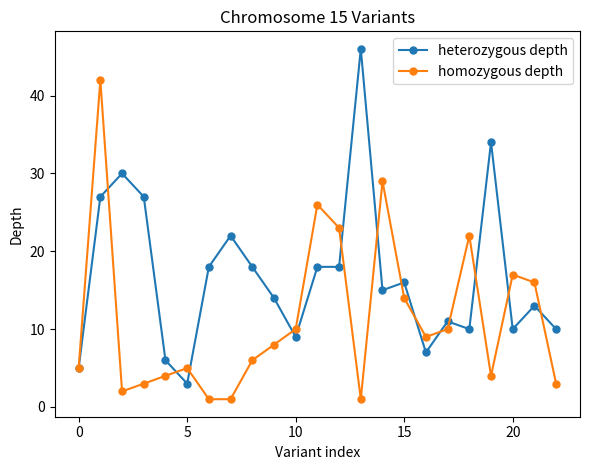

True or false: heterozygous depth and homozygous depth cross at least once.

True